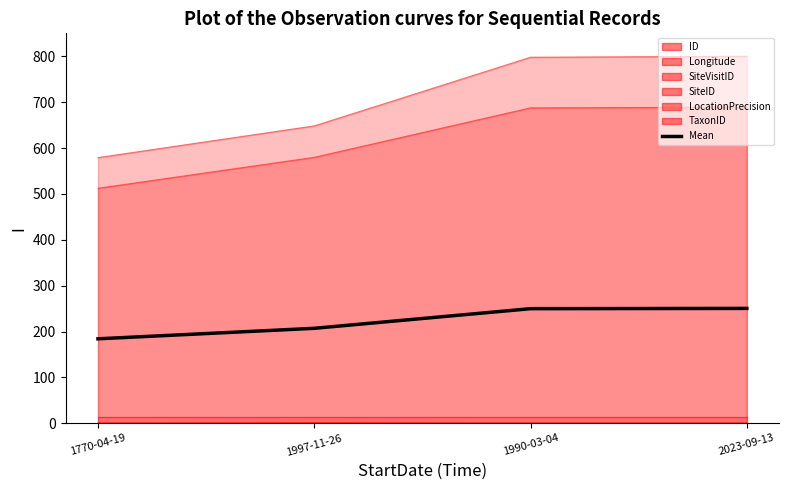

What is the label of the 3rd point from the right?

1997-11-26